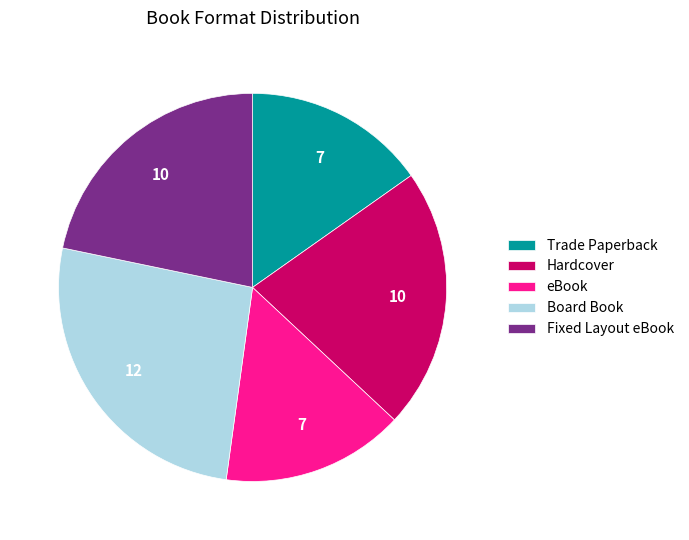

Is it true that Hardcover is 36% of the pie?

False